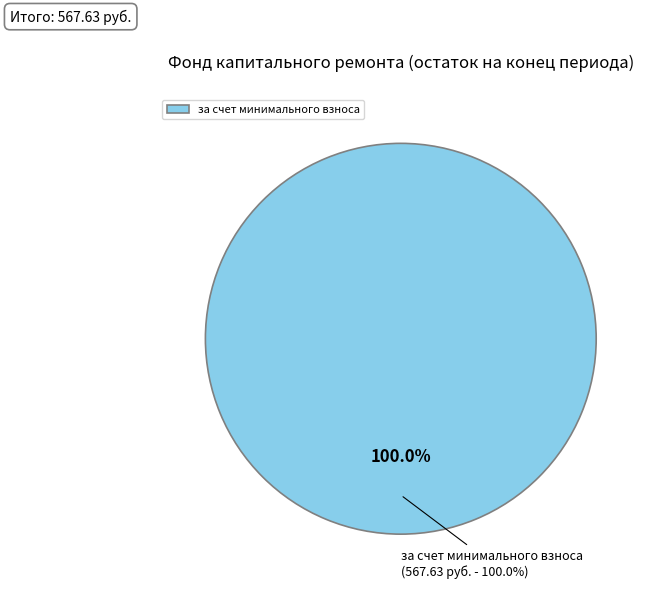

Which slice is the largest?

за счет минимального взноса